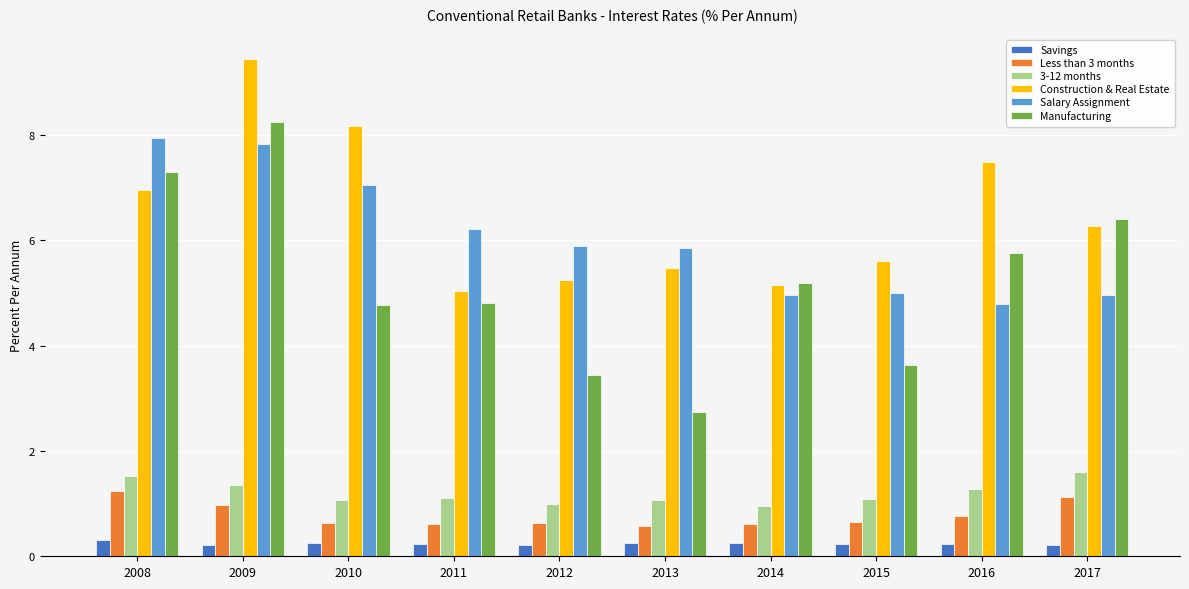

True or false: Savings has a value of 0.3 at 2008.

True